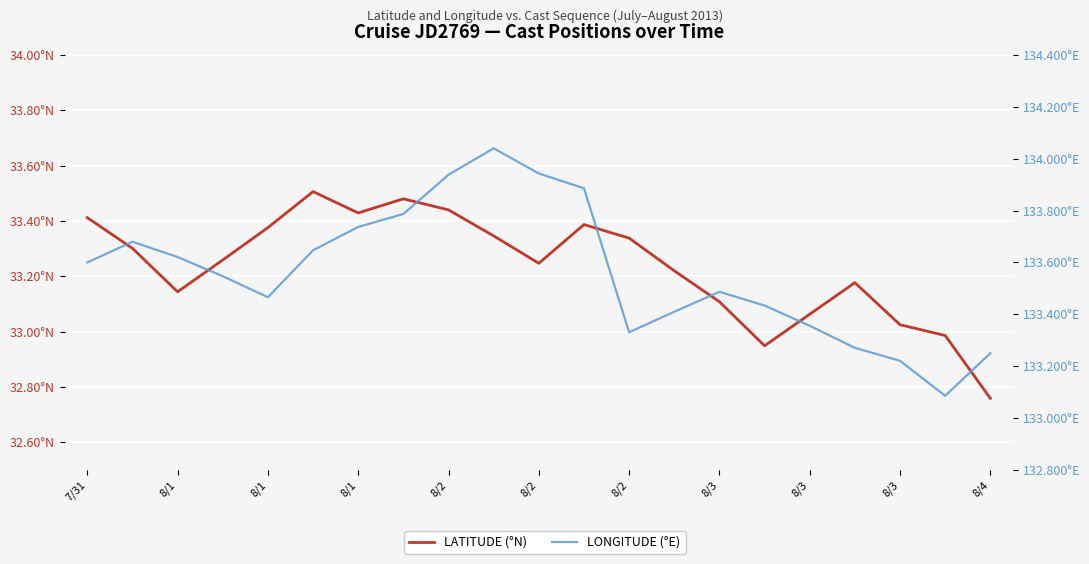

What are all the series names shown in the legend?

LATITUDE (°N), LONGITUDE (°E)